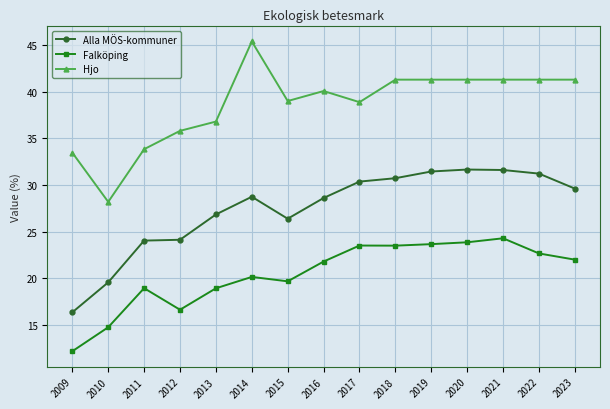

Is it true that Alla MÖS-kommuner equals 48.4 at 2021?

False